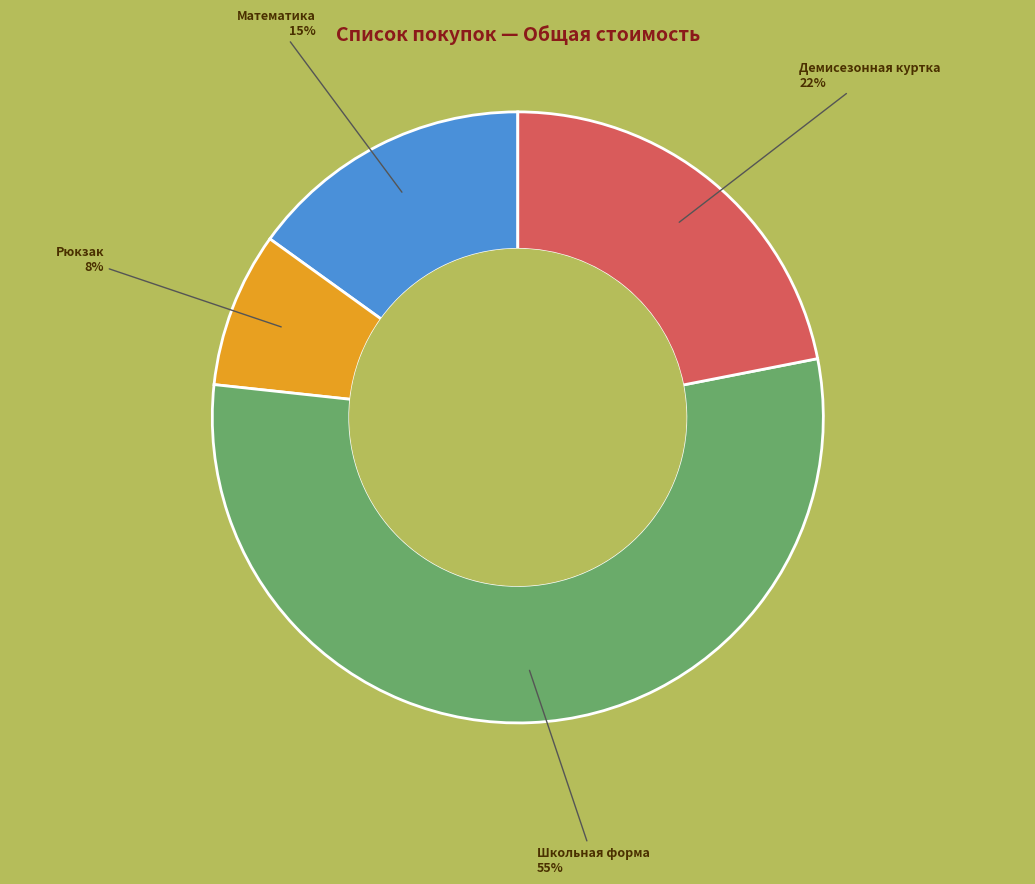

What is the largest slice in the pie chart?

Школьная форма